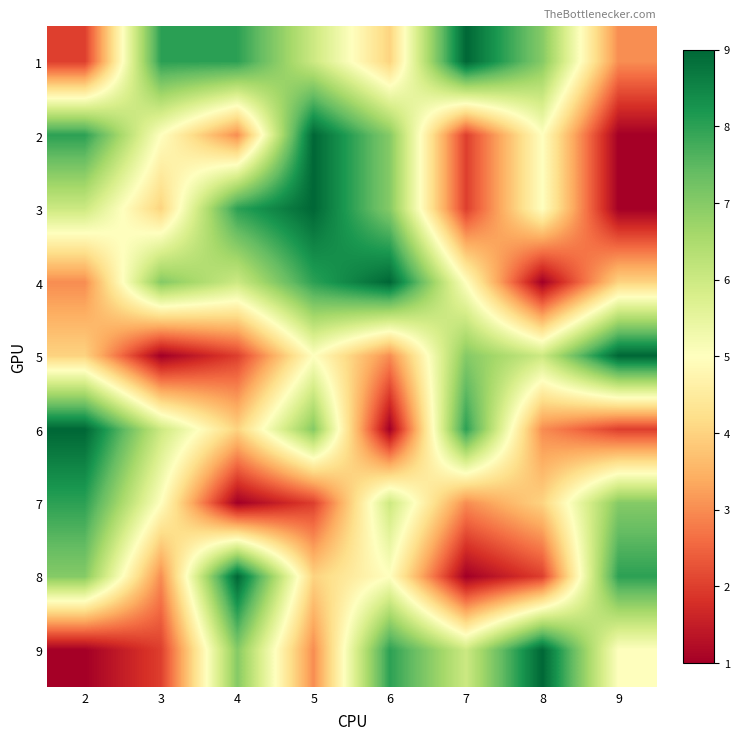

Which label corresponds to the largest value in the chart?

7